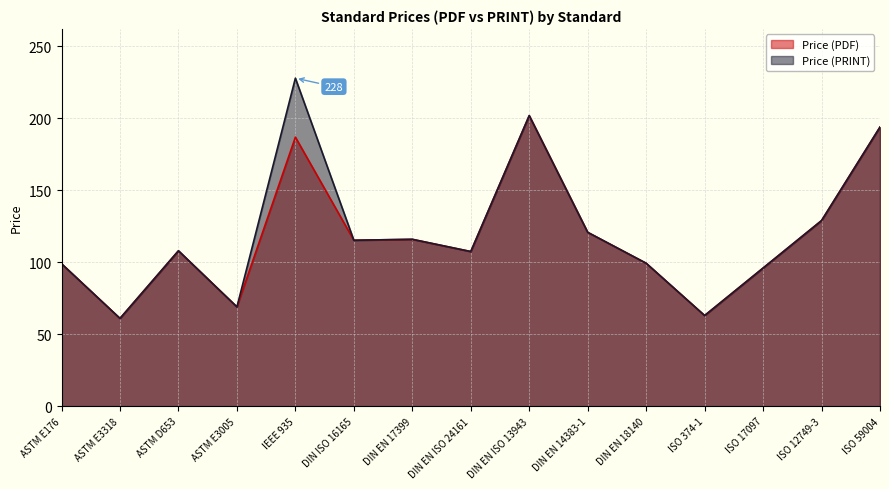

Reading left to right, transcribe all the data shown in this chart.

Price (PDF): 99.0	61.0	108.0	69.0	187.0	115.3	116.0	107.5	202.0	120.8	99.3	63.0	96.0	129.0	194.0
Price (PRINT): 99.0	61.0	108.0	69.0	228.0	115.3	116.0	107.5	202.0	120.8	99.3	63.0	96.0	129.0	194.0